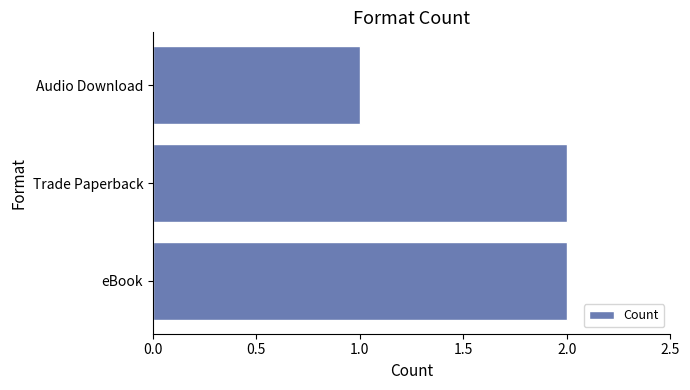

Reading bottom to top, transcribe all the data shown in this chart.

2	2	1